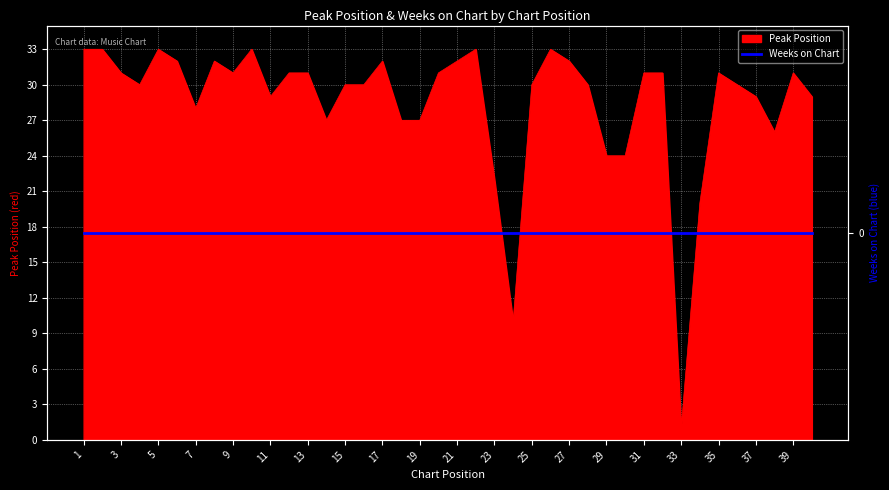

What is the approximate value at 28?

30